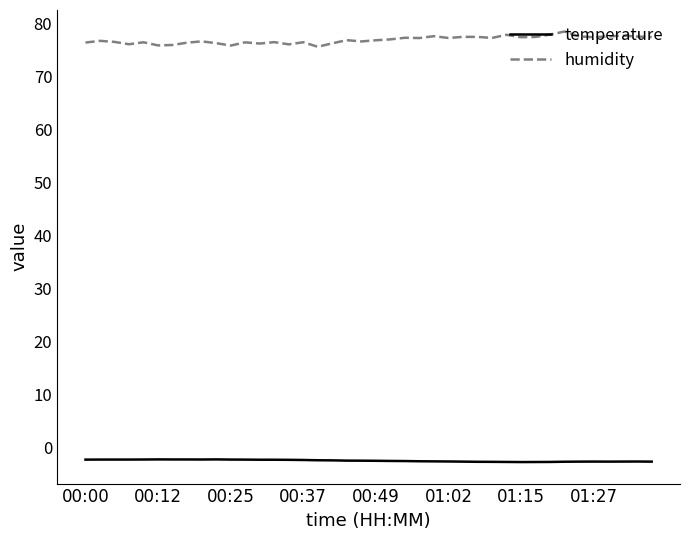

What is the minimum value for humidity?

75.5